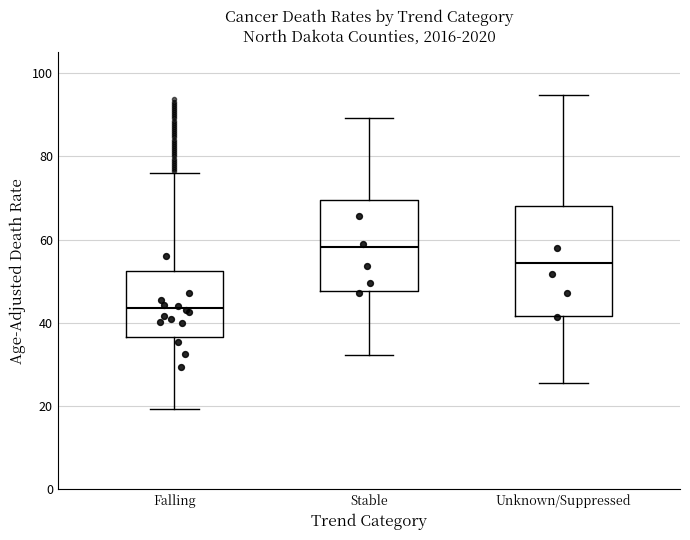

Comparing the boxes themselves (not the whiskers), which one is the tallest?

Unknown/Suppressed